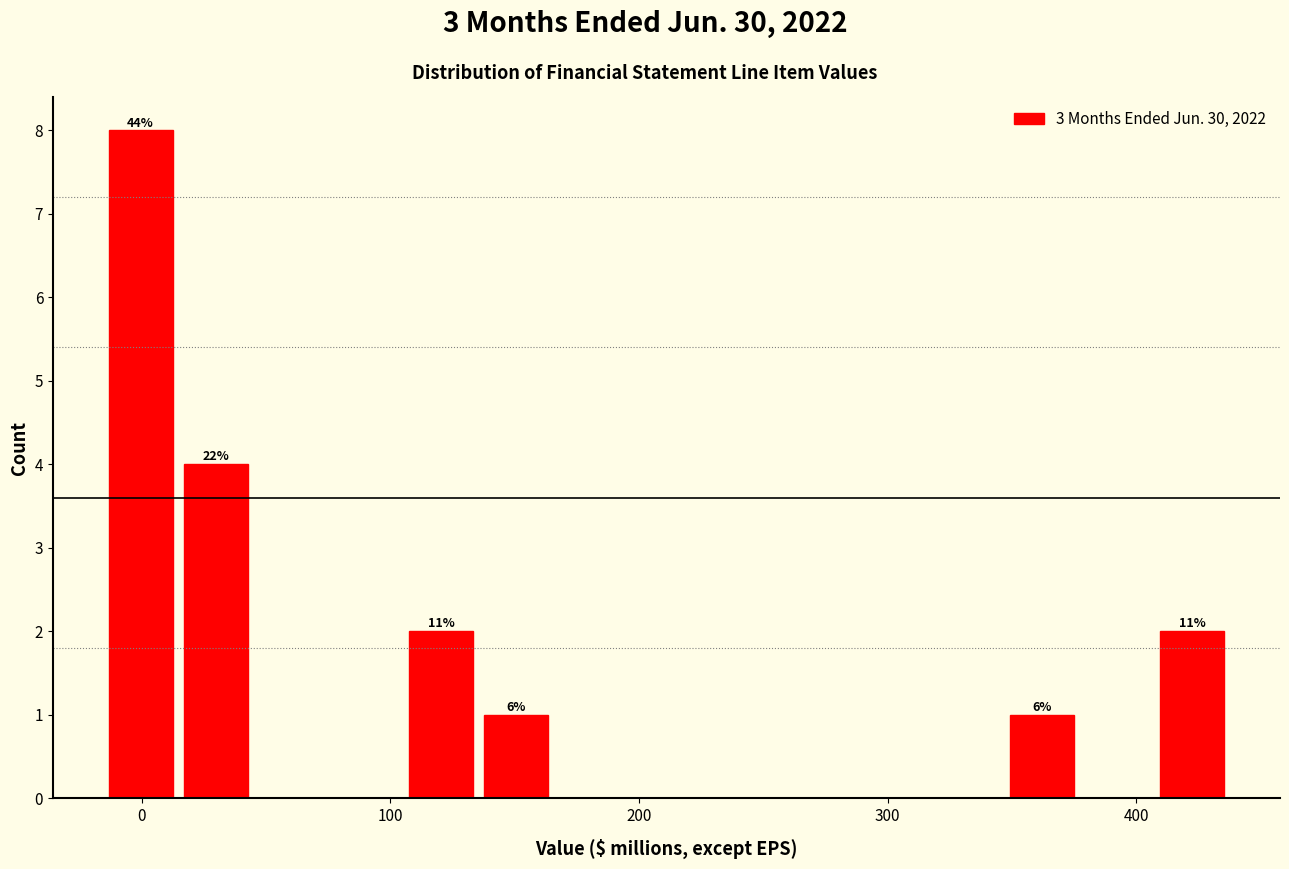

Read against the x-axis, roughly where is the centre of the tallest bar?

0